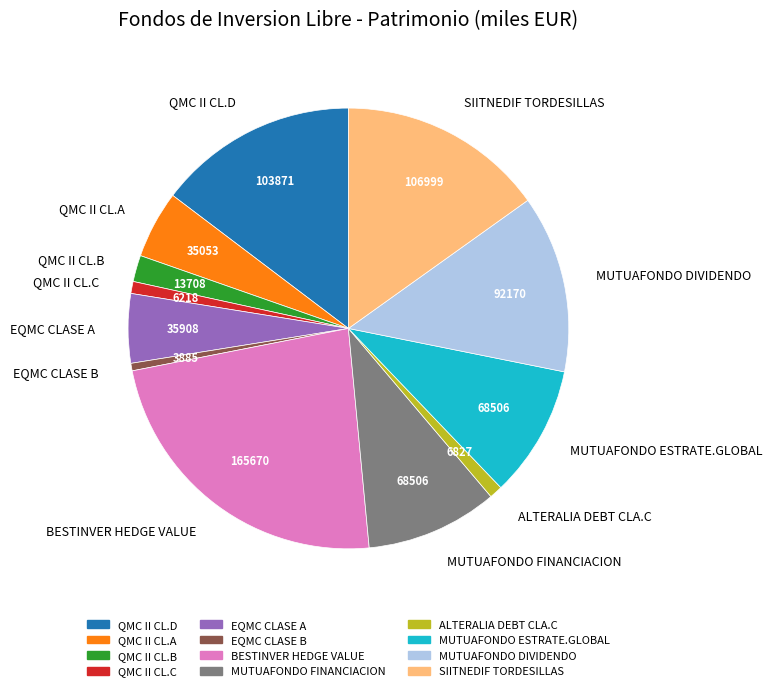

What is the largest slice in the pie chart?

BESTINVER HEDGE VALUE